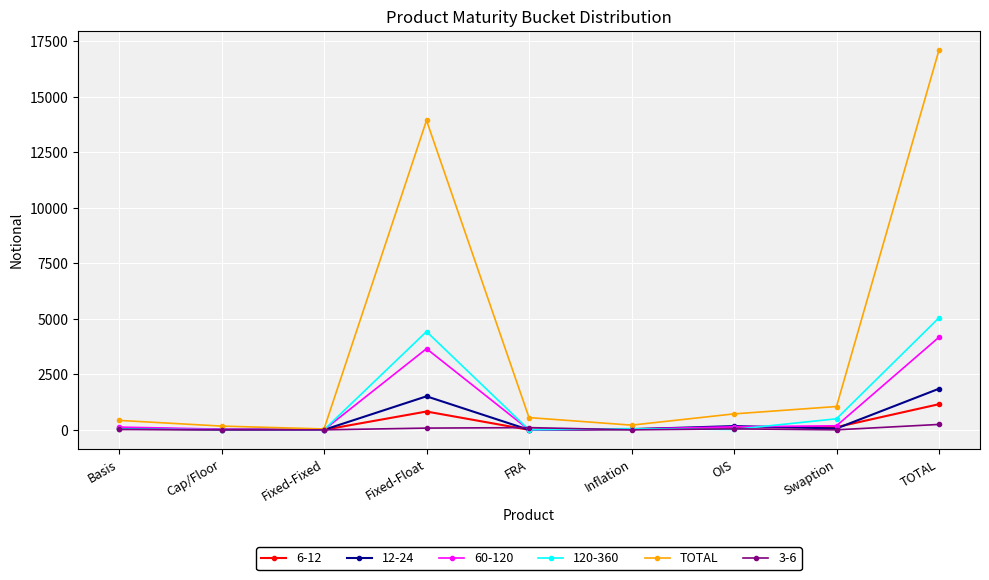

Which series has the largest range (max minus min)?

TOTAL